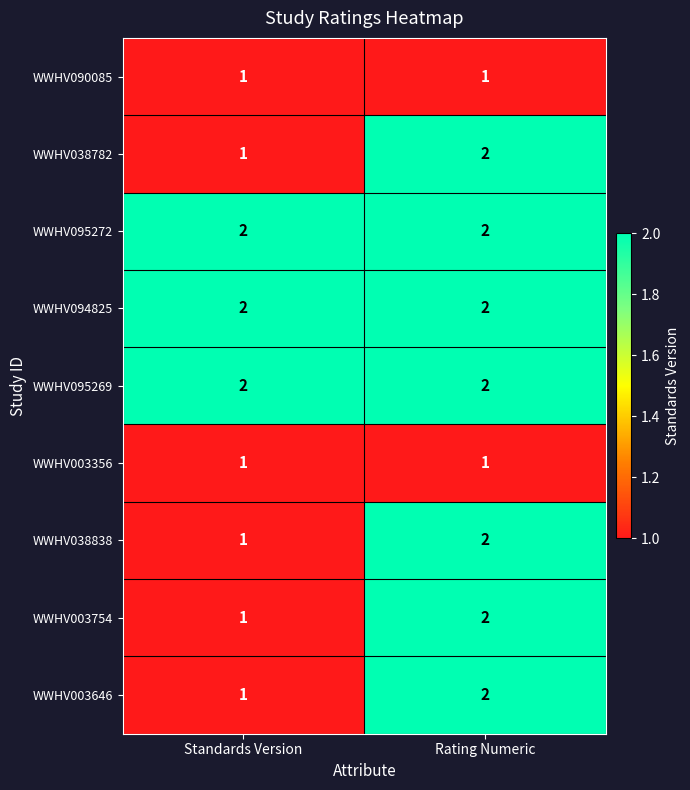

Is the value of WWHV038838 at Rating Numeric greater than the value of WWHV003356 at Rating Numeric?

Yes